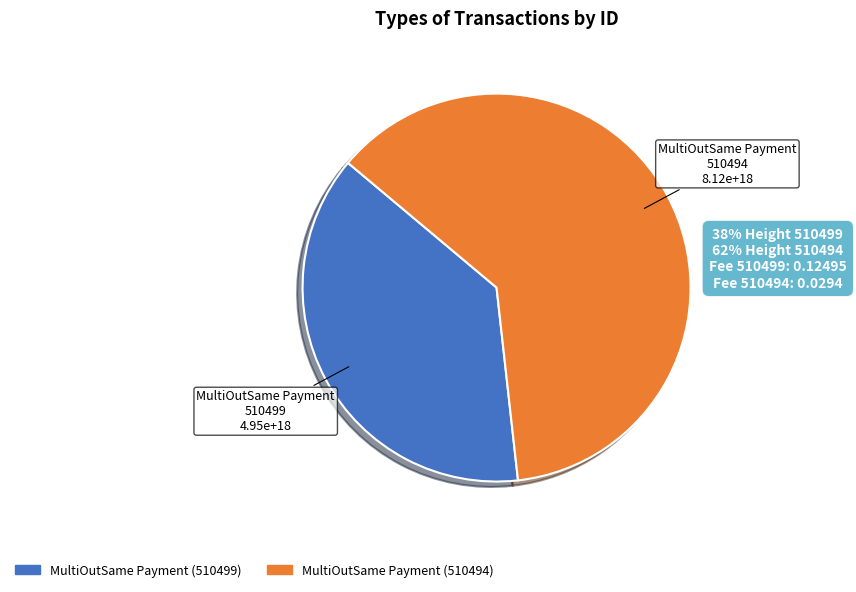

Is it true that MultiOutSame Payment (510499) is 38% of the pie?

True